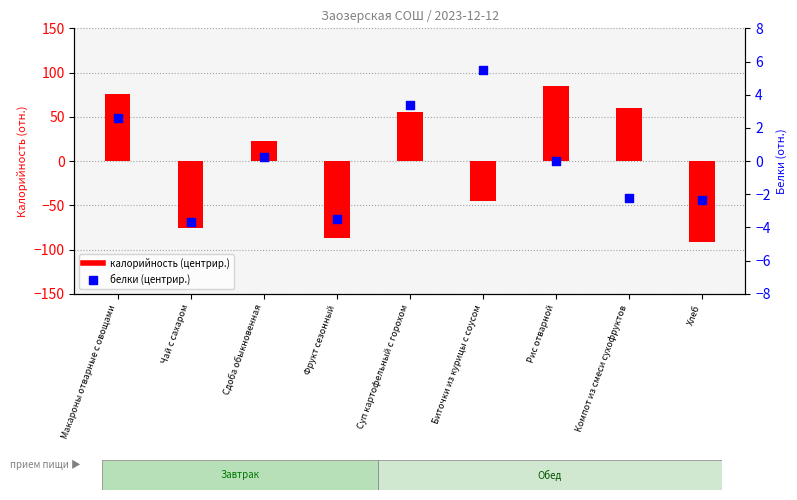

At how many categories does at least one series exceed 37?

4